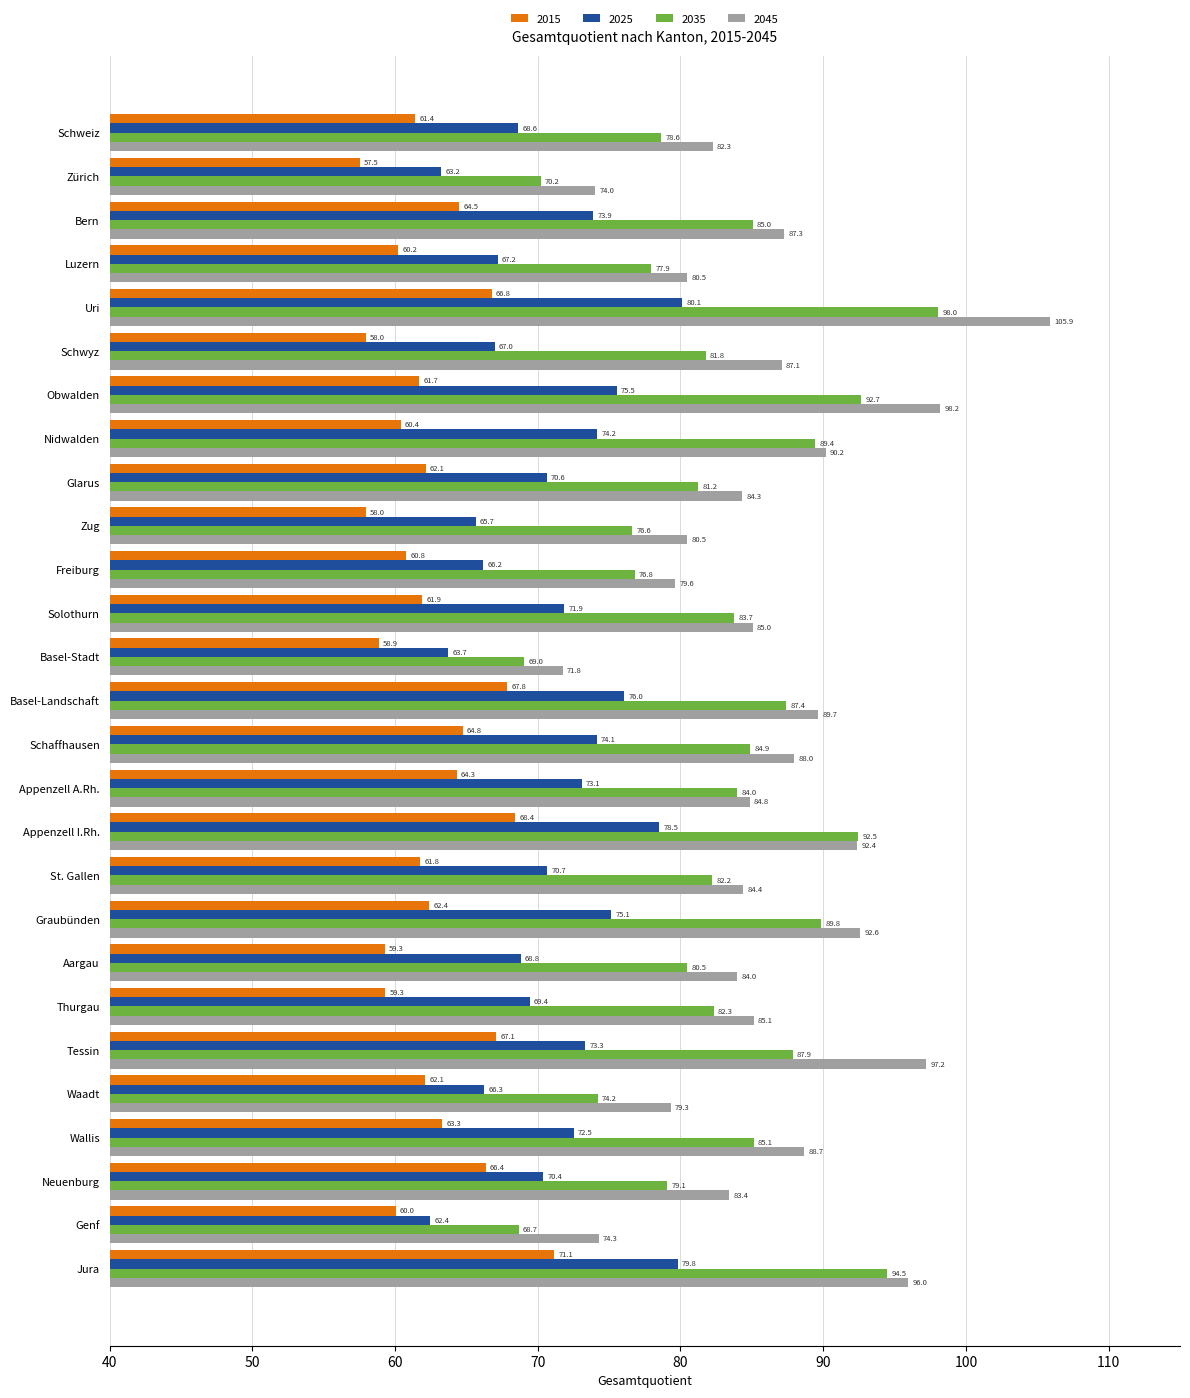

How many data points in 2025 are above 70?

16